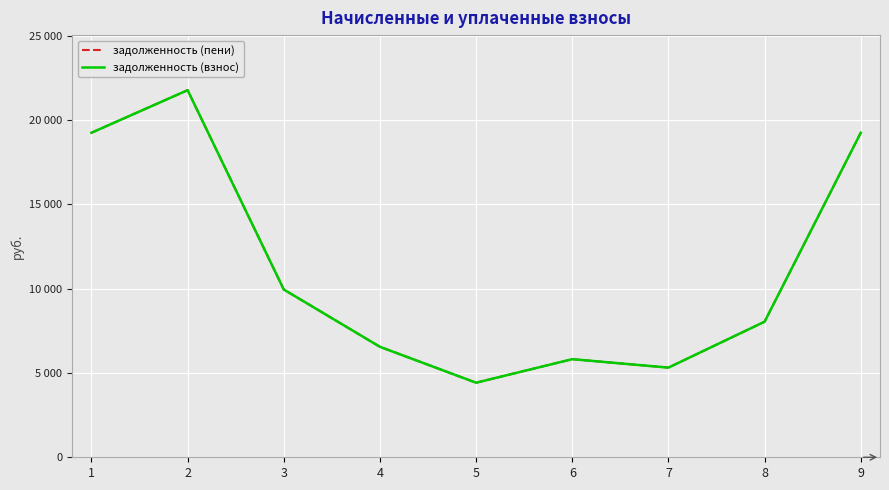

Does the chart have visible grid lines?

Yes